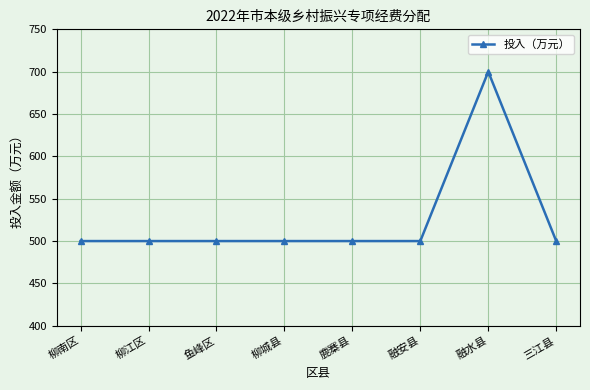

What is the value of the 3rd point from the left?

500